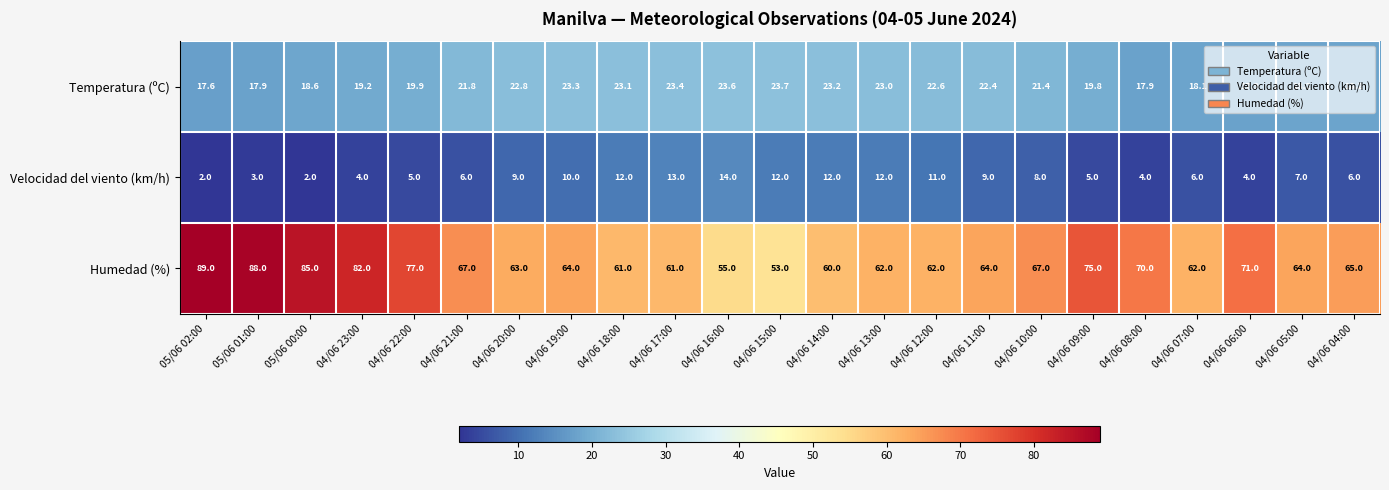

Count the number of categories in the chart.

23